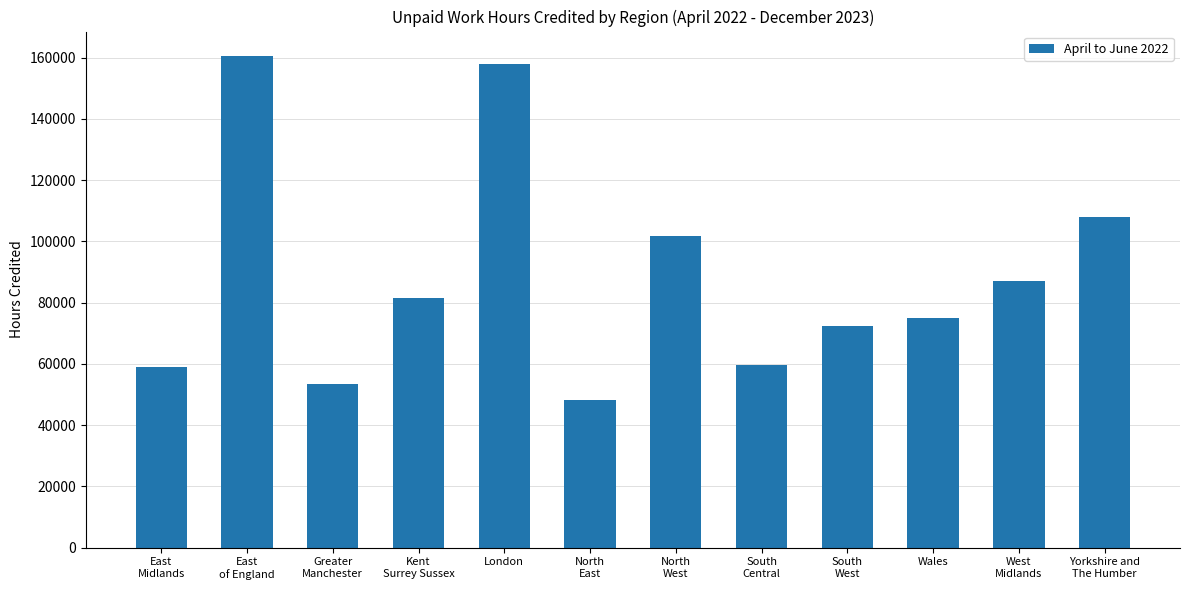

What is the approximate value at Greater
Manchester, to the nearest 100?

53300